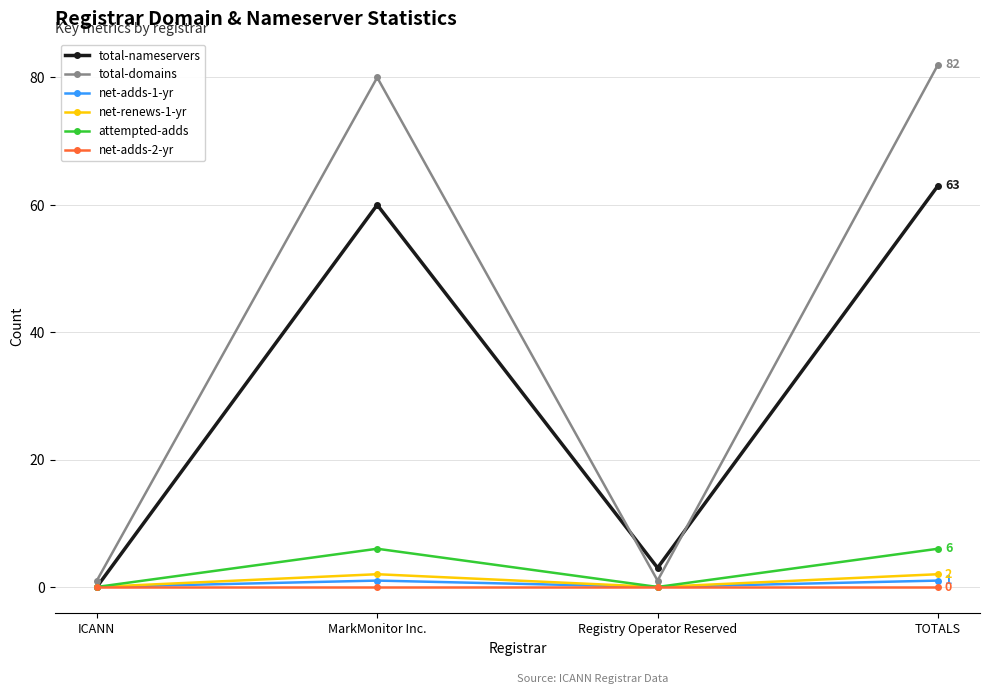

How many data points in net-renews-1-yr are less than 2?

2